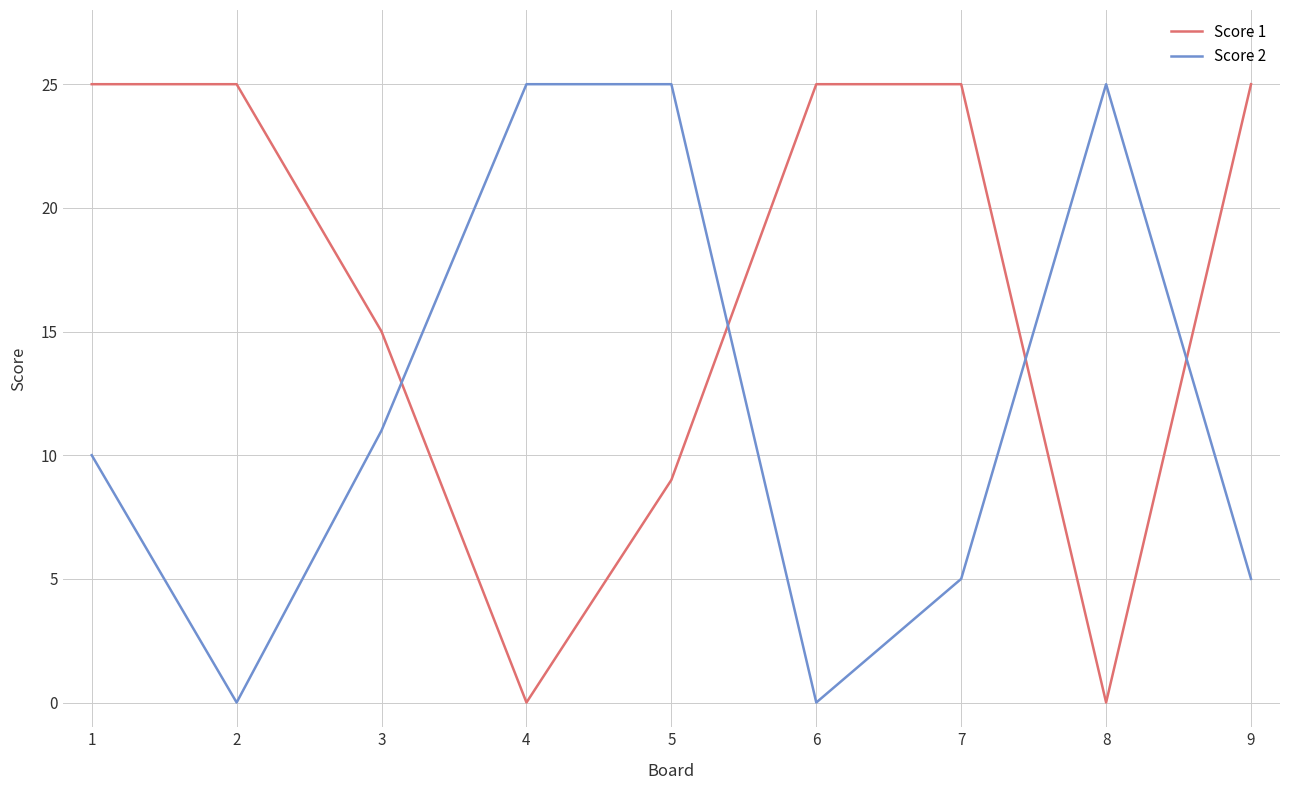

Between 5 and 6, which series saw the biggest shift?

Score 2